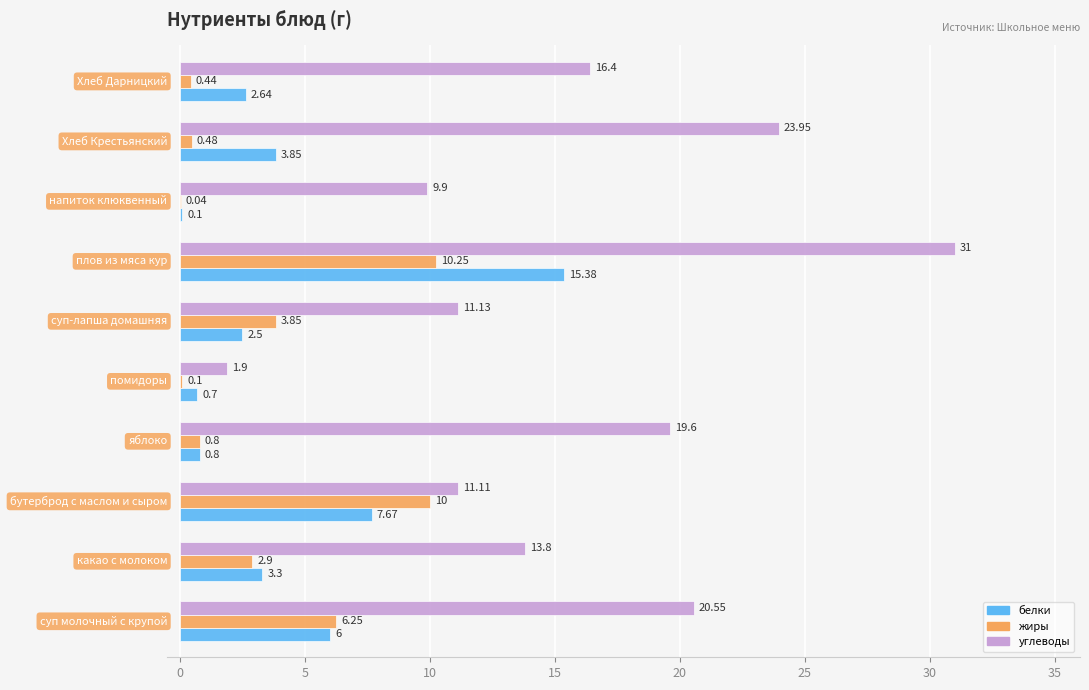

Which series has the largest total across all categories?

углеводы